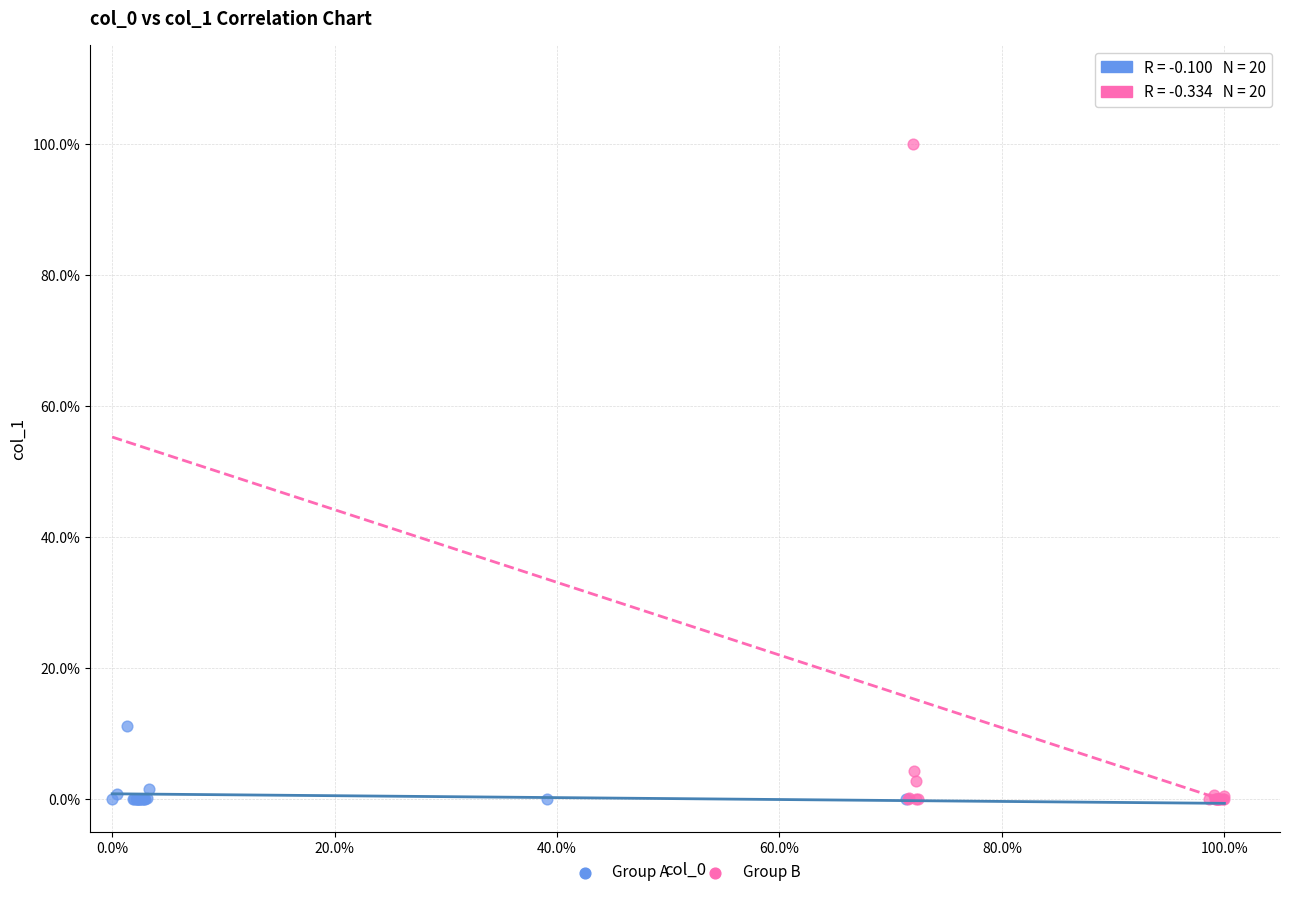

What are all the series names shown in the legend?

Group A, Group B